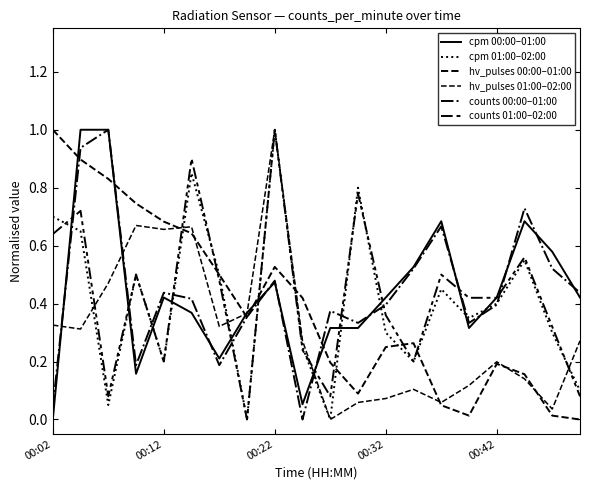

True or false: counts 01:00–02:00 has more than 2 interior local peaks.

True